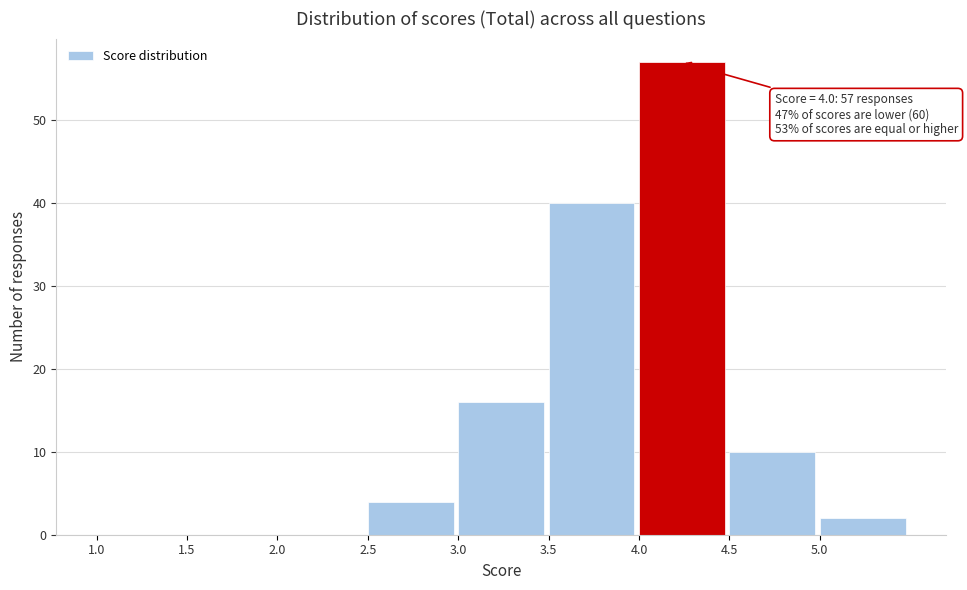

Which range on the x-axis has the tallest bar?

4.0 to 4.5